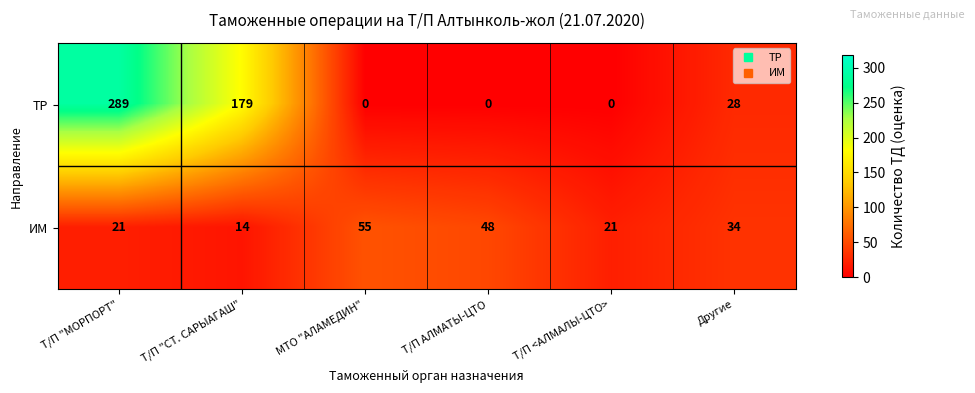

Reading left to right, what are all the values shown in this chart?

ТР: 289	179	0	0	0	28
ИМ: 21	14	55	48	21	34